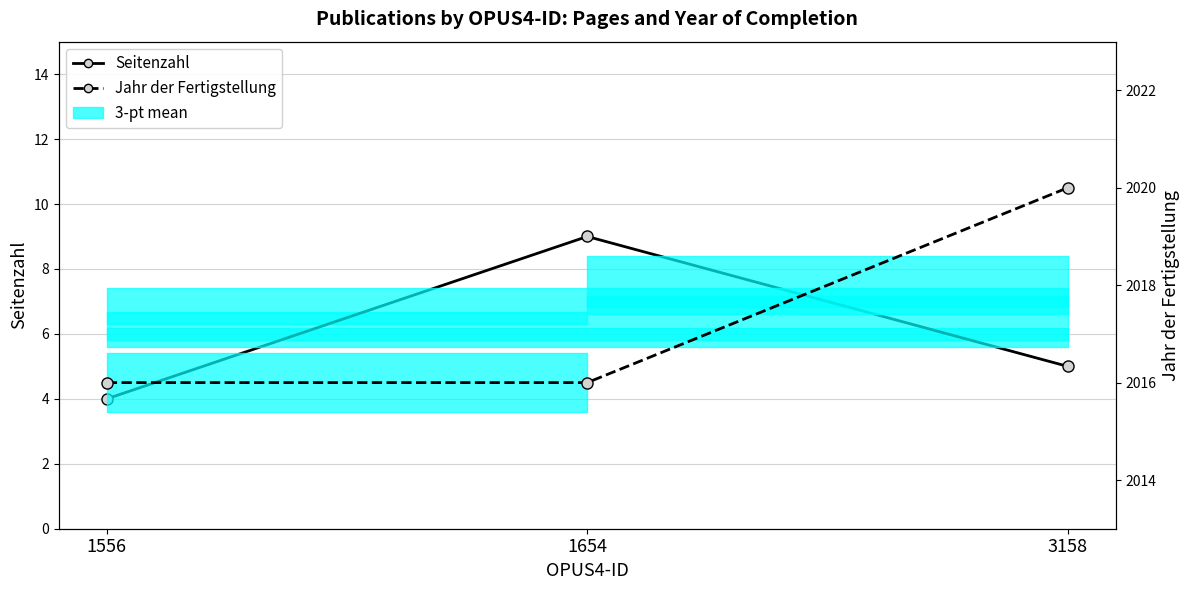

Which label corresponds to the smallest value in the chart?

1556